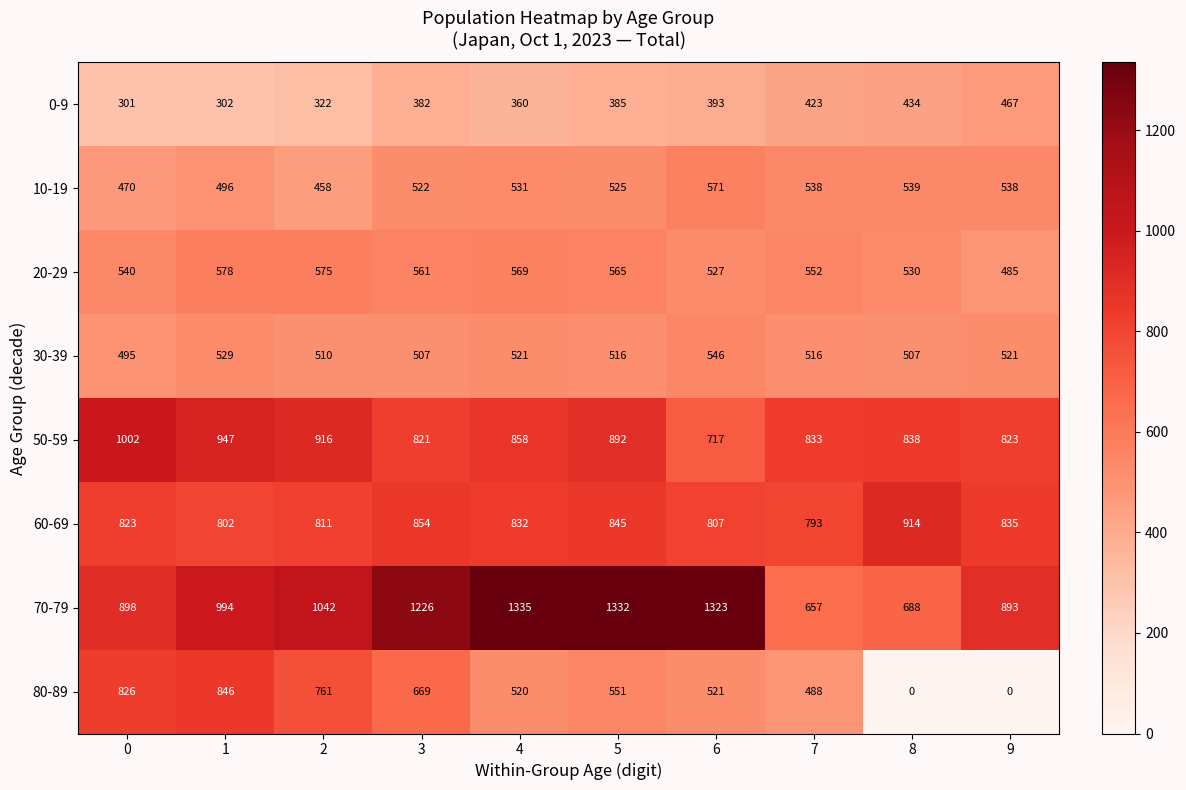

Rank the series at 0 from lowest to highest value.

0-9, 10-19, 30-39, 20-29, 60-69, 80-89, 70-79, 50-59